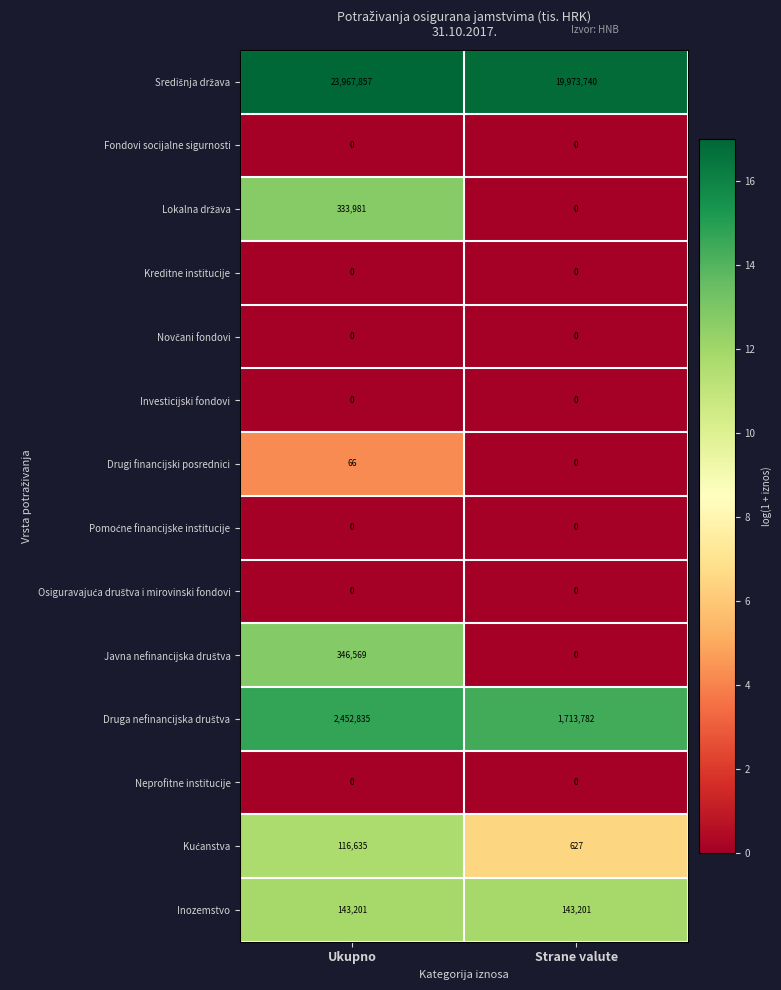

What is the difference between the highest and lowest values at Ukupno?

23967857